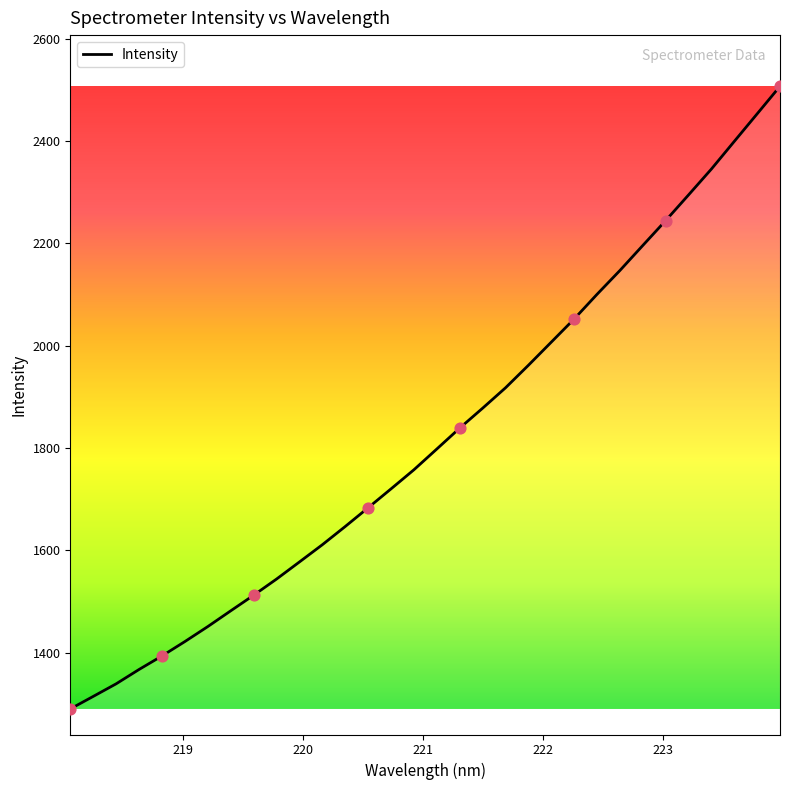

What is the difference between the maximum and minimum values?

1217.4